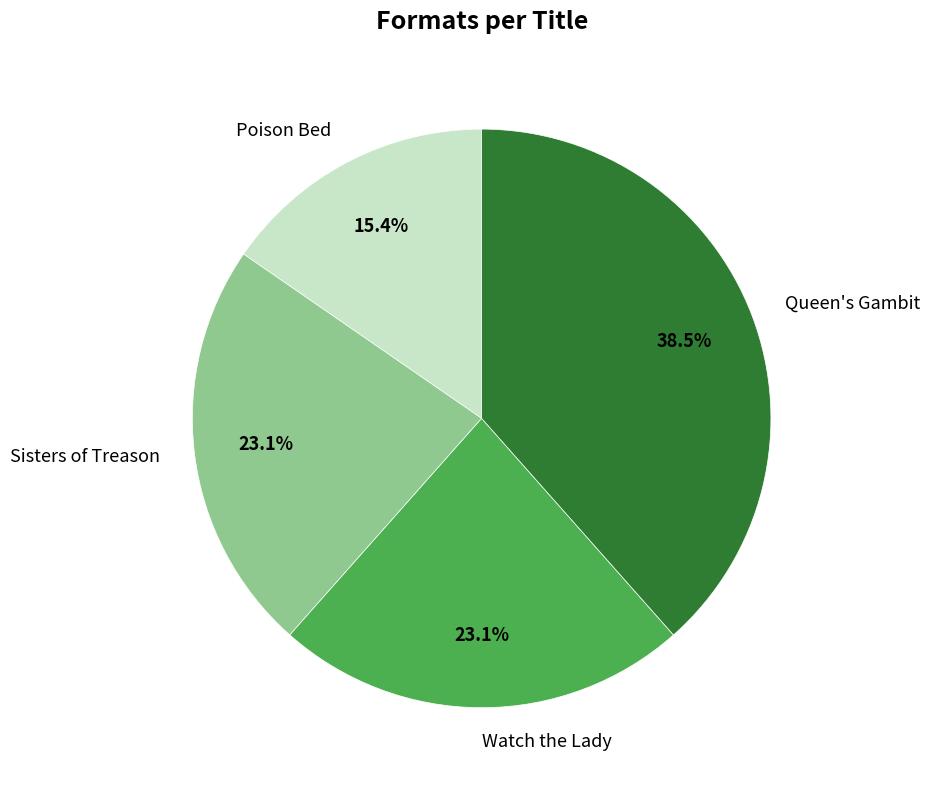

Between Poison Bed and Watch the Lady, which is larger?

Watch the Lady